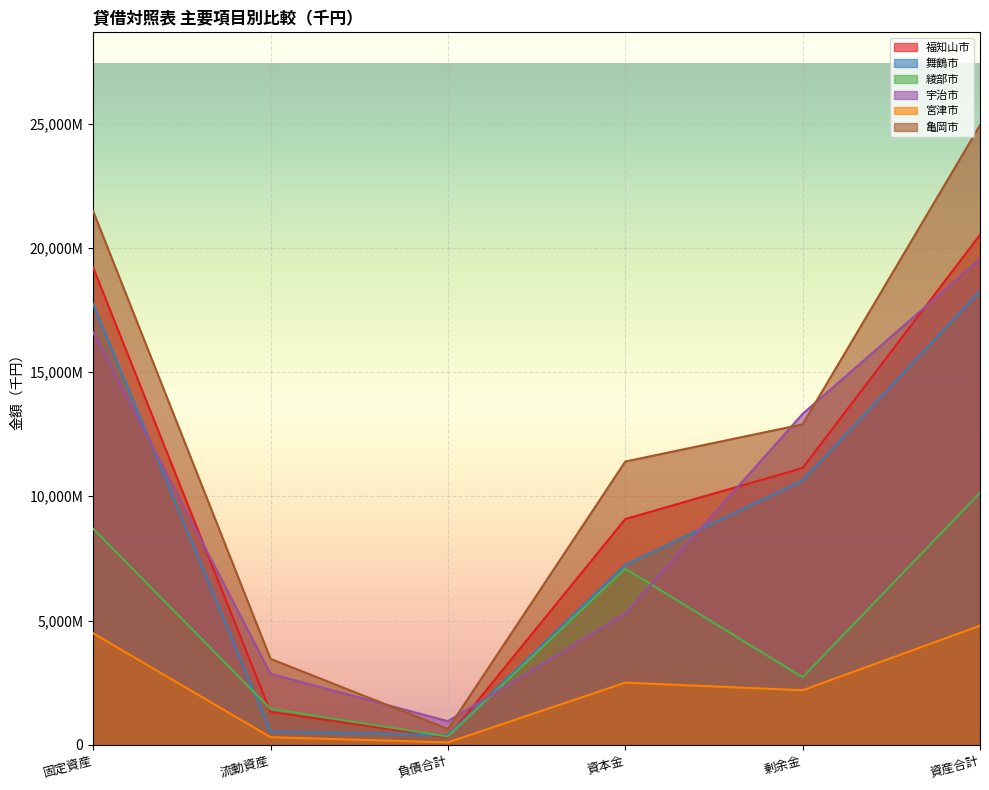

Which series changed the most between 流動資産 and 負債合計?

亀岡市